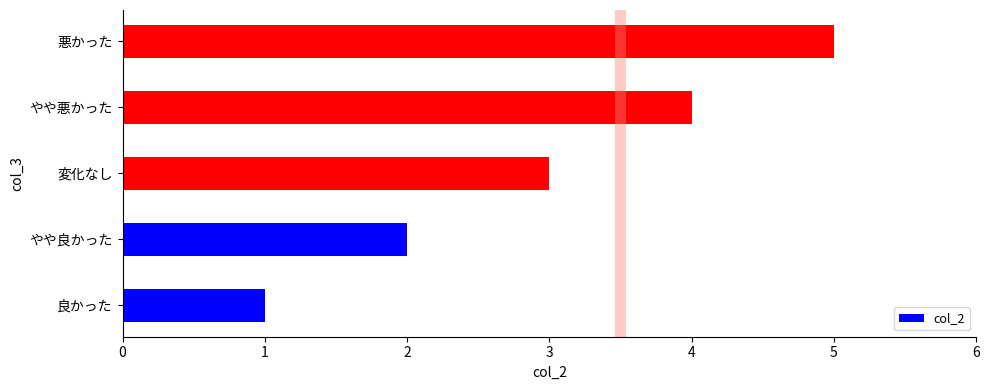

What is the average value?

3